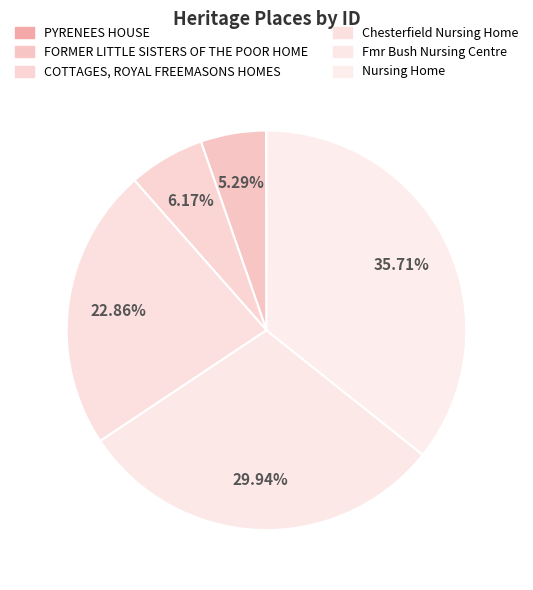

What is the total percentage of Chesterfield Nursing Home and PYRENEES HOUSE?

22.9%